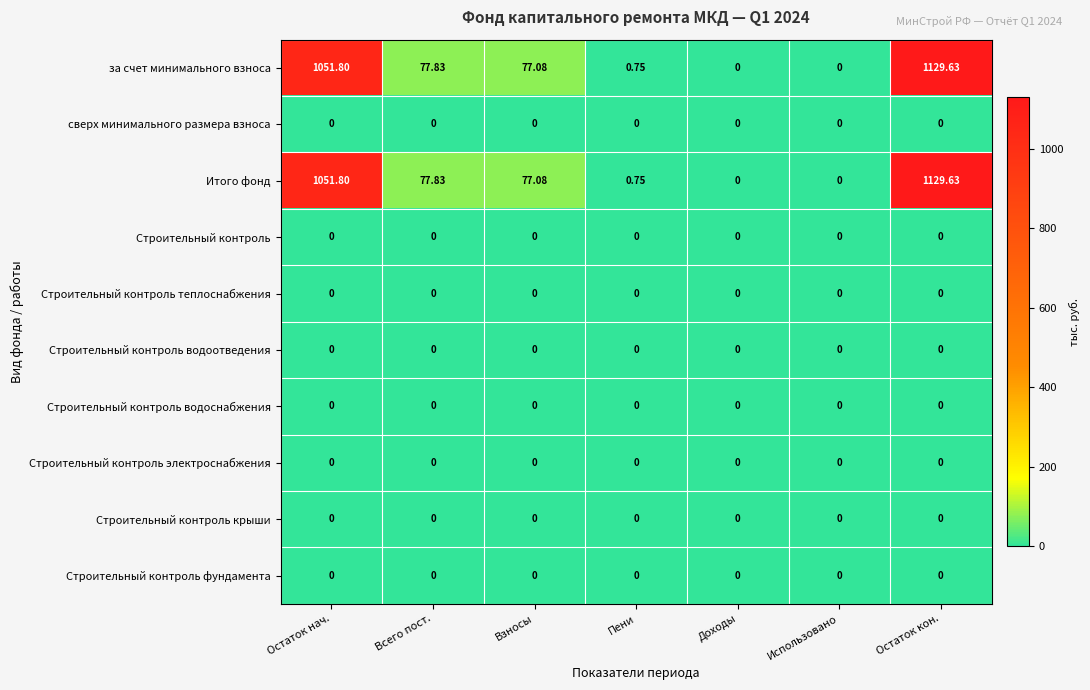

Is the value of Строительный контроль крыши at Доходы greater than the value of Итого фонд at Взносы?

No